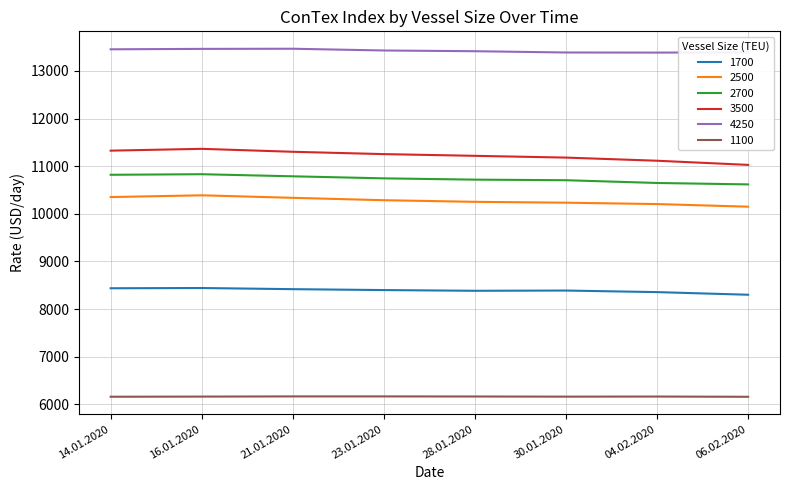

List the series in order of their peak value, highest first.

4250, 3500, 2700, 2500, 1700, 1100